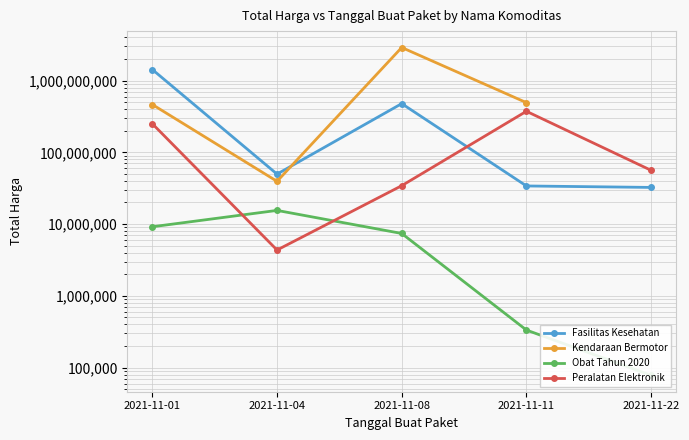

True or false: Peralatan Elektronik has a value of 111347199.8 at 2021-11-01.

False